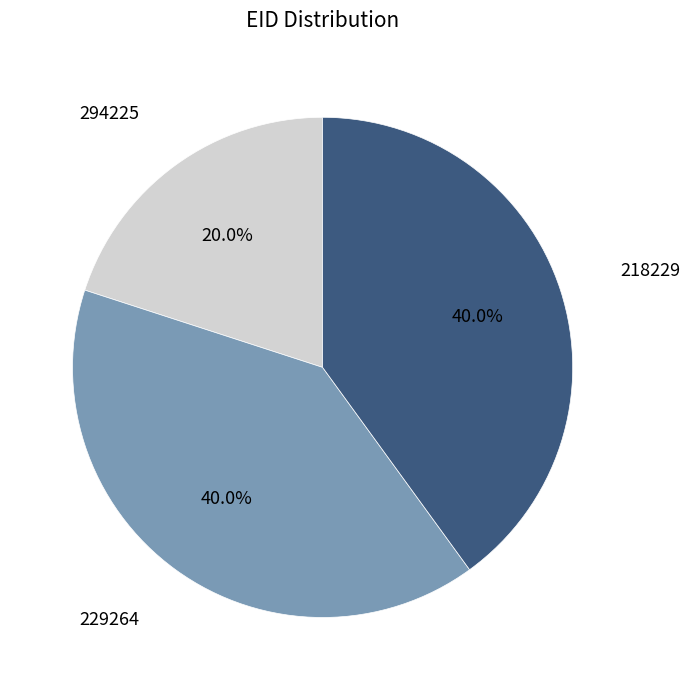

To the nearest percent, what is the difference between the largest and smallest slice percentages?

20%